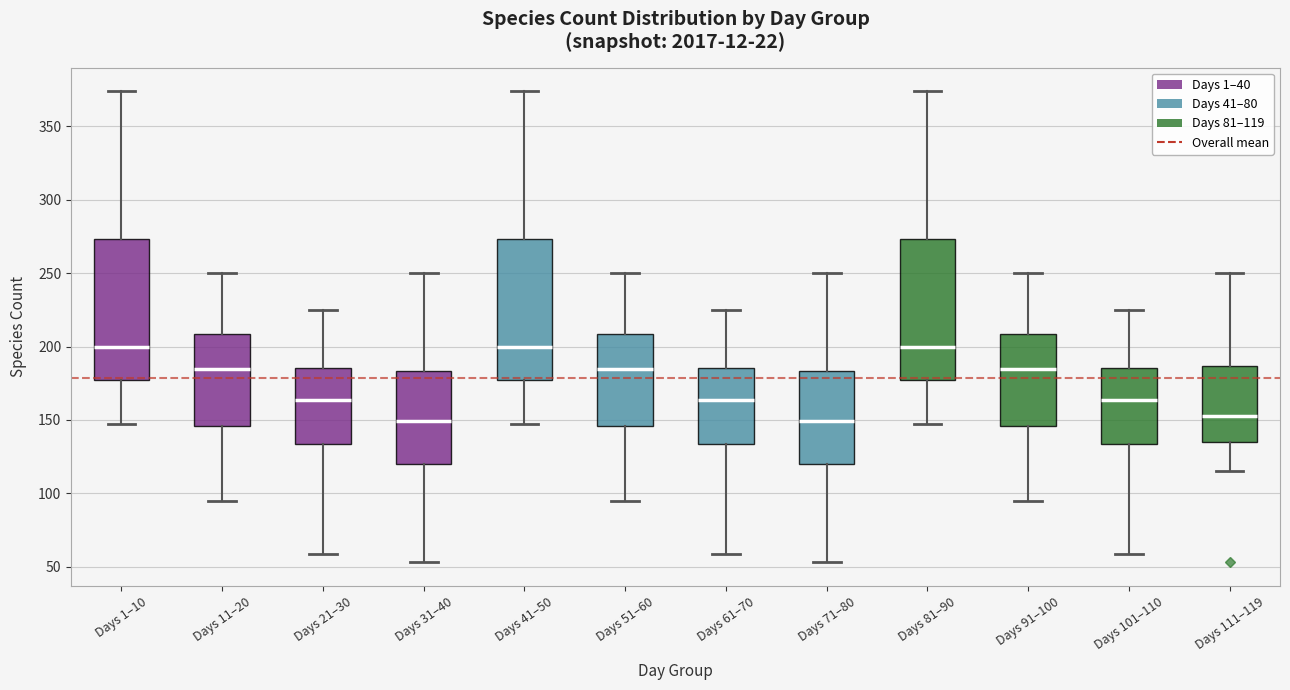

Reading left to right, transcribe this box plot: for each box, give where its median line is, the range the box spans, and where its two whiskers end, as read against the y-axis. The values are not printed on the chart, so give them approximately, as read against the axis.

Days 1–10: median 200, box 175 to 275, whiskers 145 to 375
Days 11–20: median 185, box 145 to 210, whiskers 95 to 250
Days 21–30: median 165, box 135 to 185, whiskers 60 to 225
Days 31–40: median 150, box 120 to 185, whiskers 55 to 250
Days 41–50: median 200, box 175 to 275, whiskers 145 to 375
Days 51–60: median 185, box 145 to 210, whiskers 95 to 250
Days 61–70: median 165, box 135 to 185, whiskers 60 to 225
Days 71–80: median 150, box 120 to 185, whiskers 55 to 250
Days 81–90: median 200, box 175 to 275, whiskers 145 to 375
Days 91–100: median 185, box 145 to 210, whiskers 95 to 250
Days 101–110: median 165, box 135 to 185, whiskers 60 to 225
Days 111–119: median 155, box 135 to 185, whiskers 115 to 250